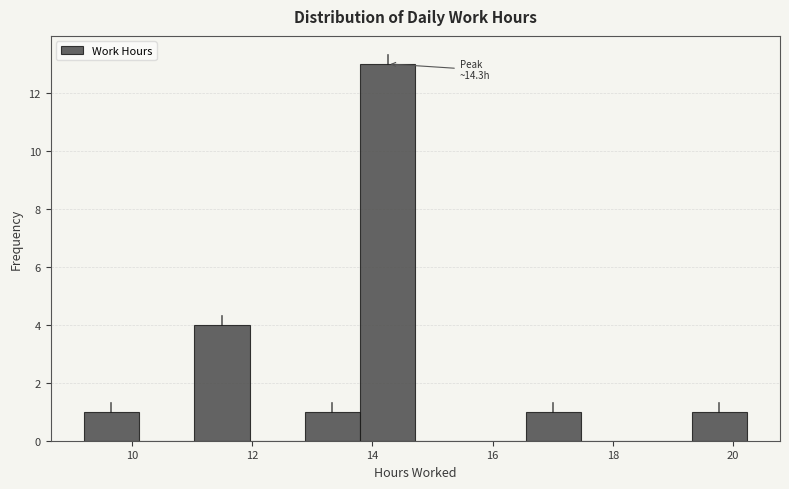

Over which range of the x-axis is the bar tallest?

13.8 to 14.8